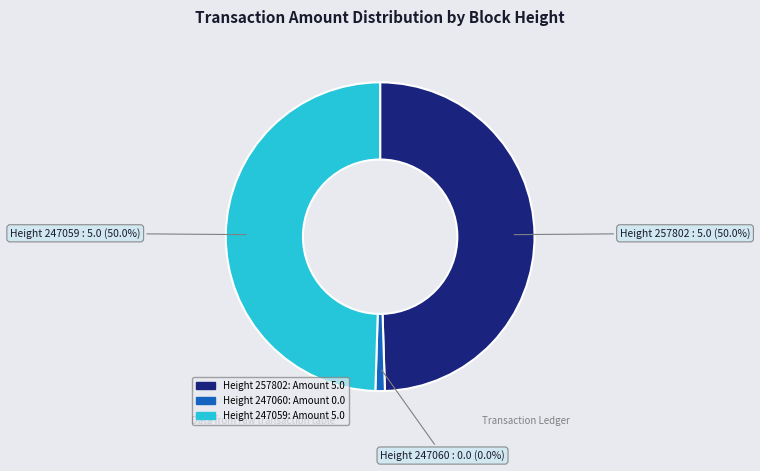

What is the smallest slice in the pie chart?

247060